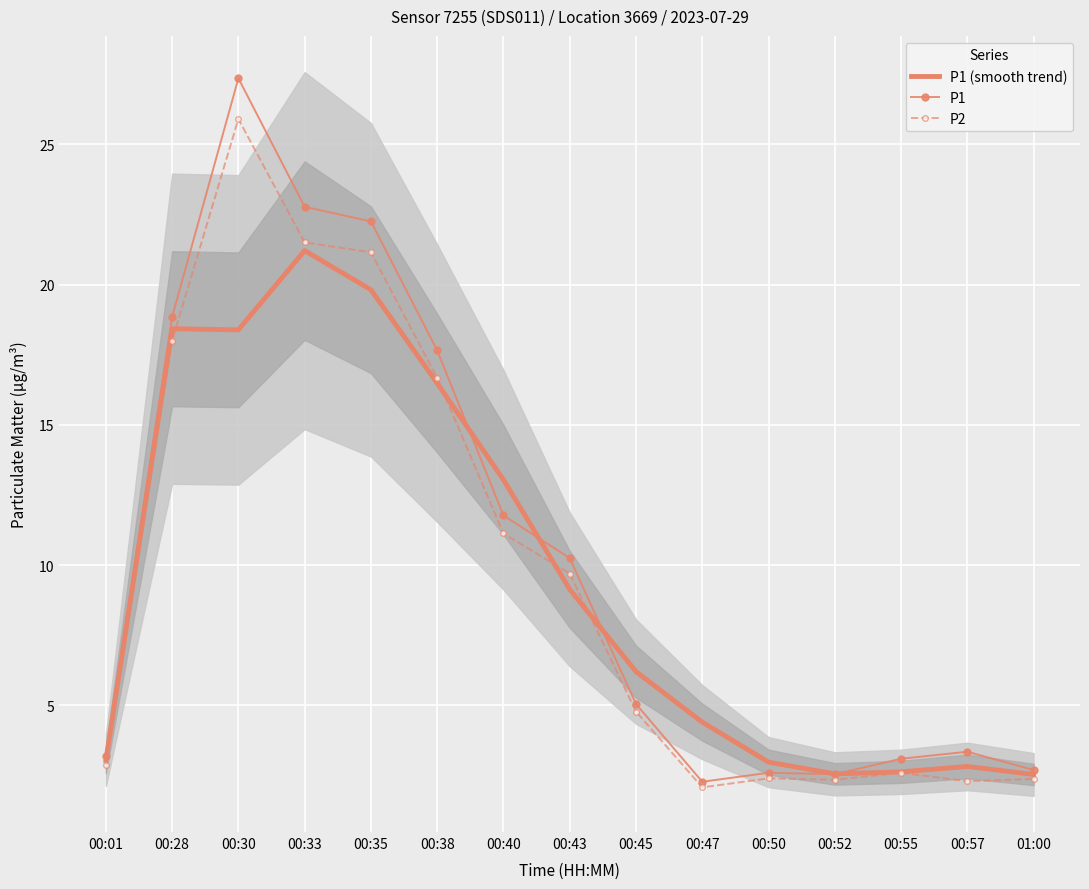

The P1 (smooth trend) series shows 13.0 at 00:40. True or false?

True